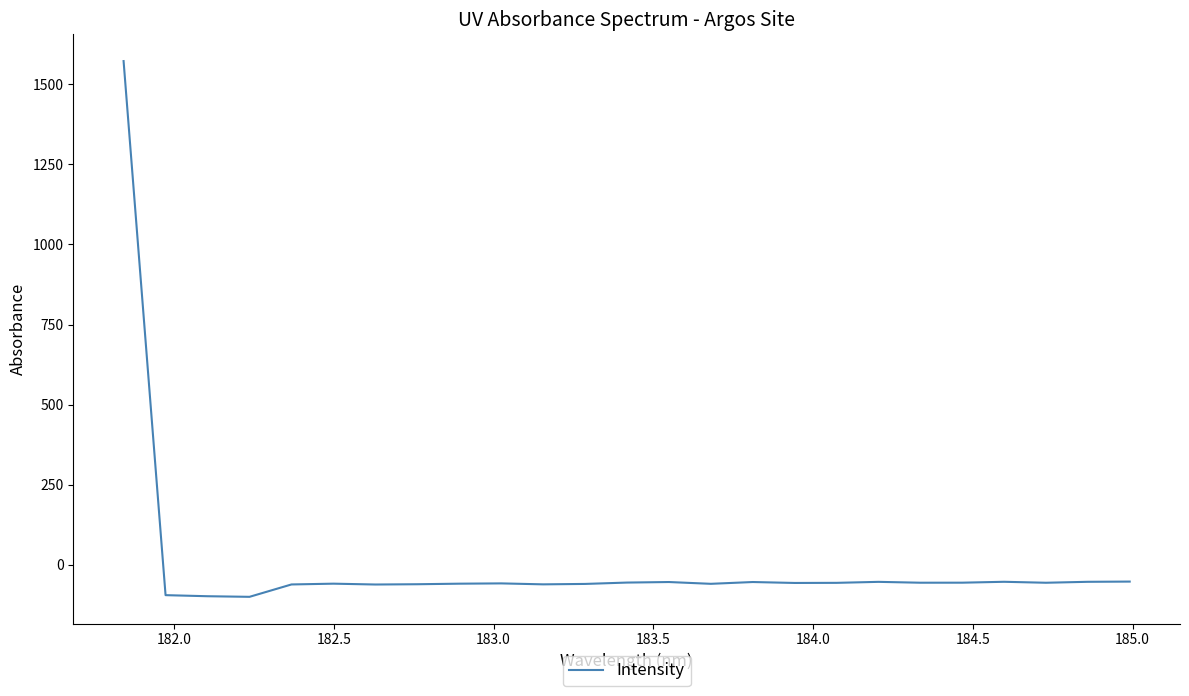

What is the minimum value shown in the chart?

-99.5